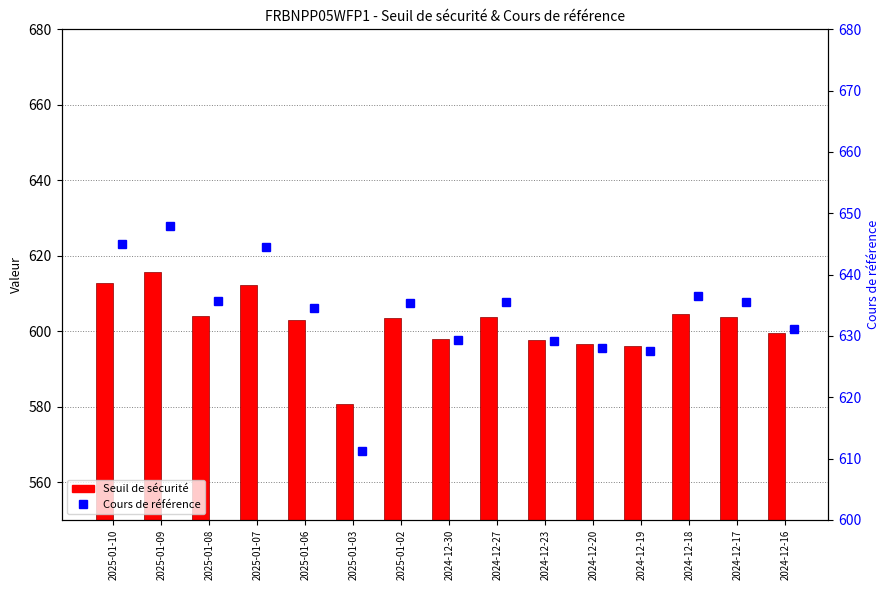

At which label does Seuil de sécurité reach its peak?

2025-01-09